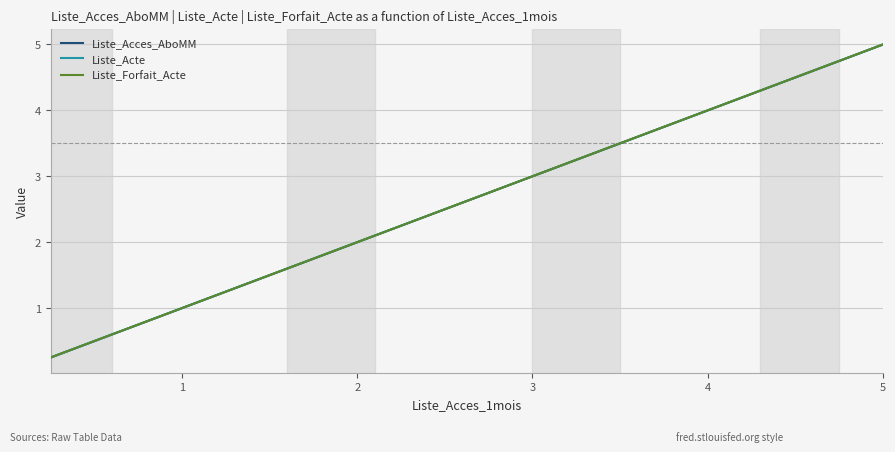

Reading left to right, list all the values displayed in this chart.

Liste_Acces_AboMM: 0.2	0.3	0.5	0.8	1.0	1.2	1.5	1.8	2.0	2.2	2.5	2.8	3.0	3.2	3.5	3.8	4.0	4.2	4.5	4.8	5.0
Liste_Acte: 0.2	0.3	0.5	0.8	1.0	1.2	1.5	1.8	2.0	2.2	2.5	2.8	3.0	3.2	3.5	3.8	4.0	4.2	4.5	4.8	5.0
Liste_Forfait_Acte: 0.2	0.3	0.5	0.8	1.0	1.2	1.5	1.8	2.0	2.2	2.5	2.8	3.0	3.2	3.5	3.8	4.0	4.2	4.5	4.8	5.0